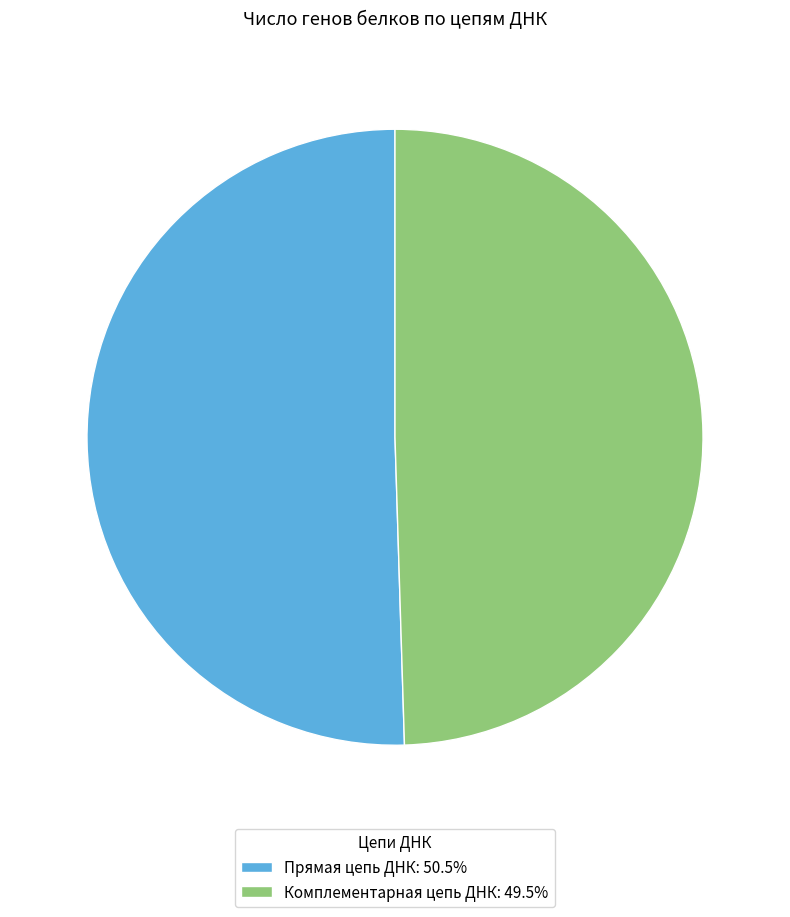

Rank the categories by value from lowest to highest.

Комплементарная цепь ДНК, Прямая цепь ДНК